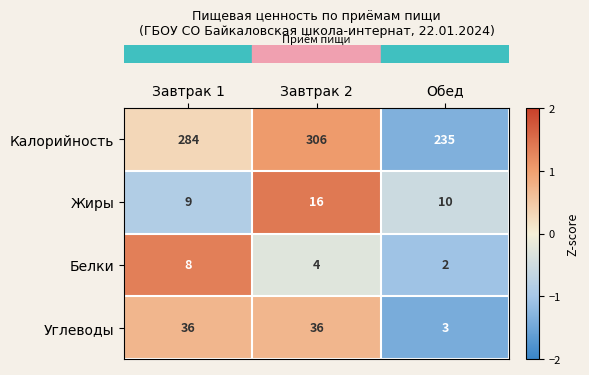

Rank the series by their maximum value, from highest to lowest.

Калорийность, Углеводы, Жиры, Белки